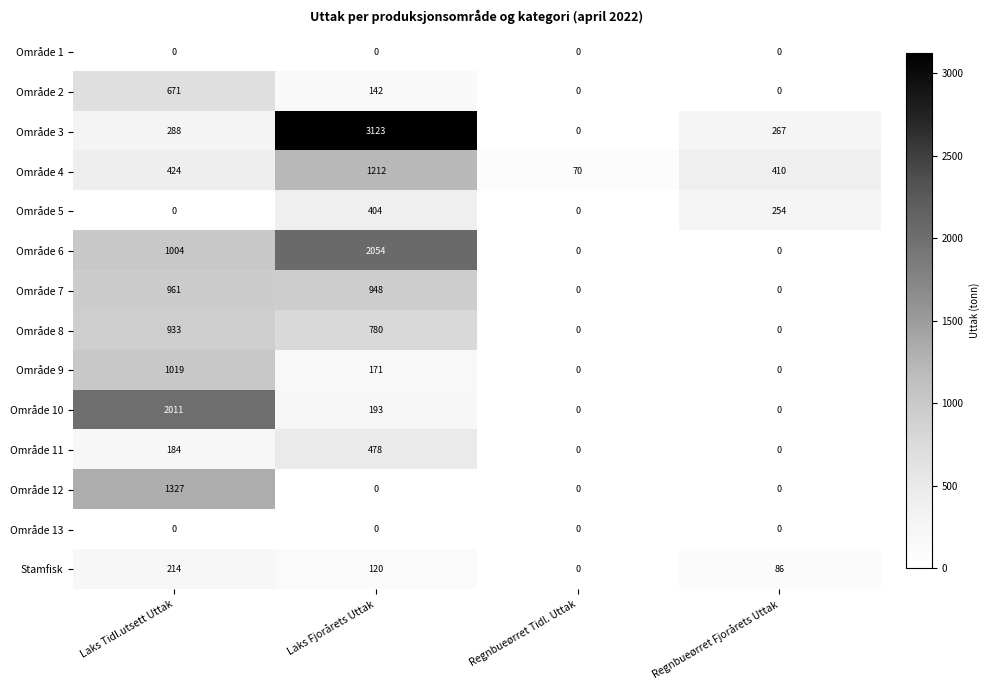

Is it true that Område 9 equals -393 at Regnbueørret Tidl. Uttak?

False